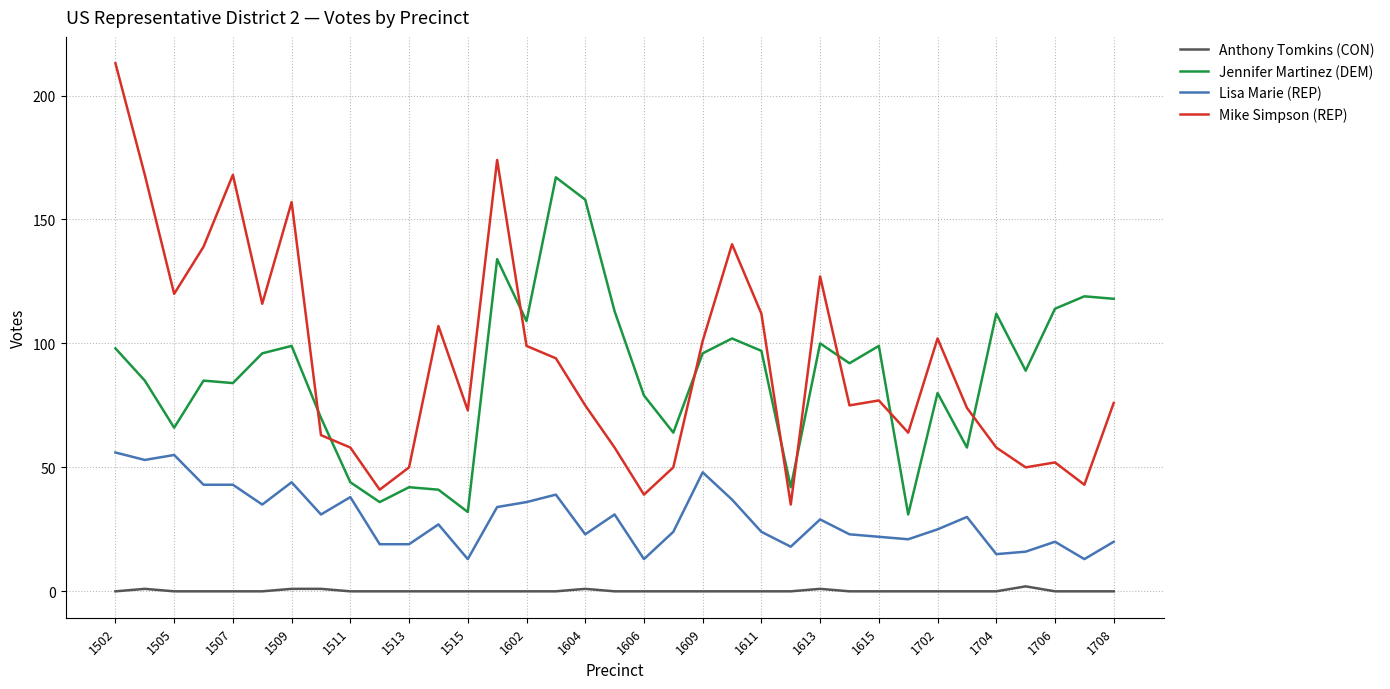

Which series has the widest spread of values?

Mike Simpson (REP)